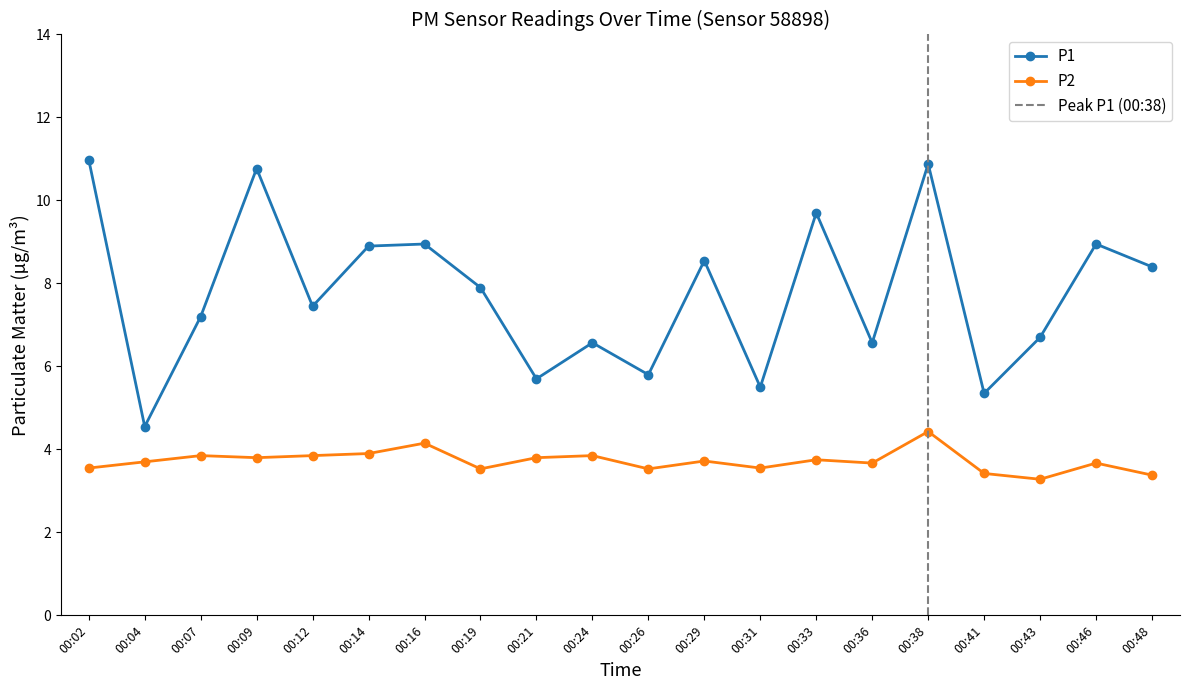

How many data points does each series have?

20